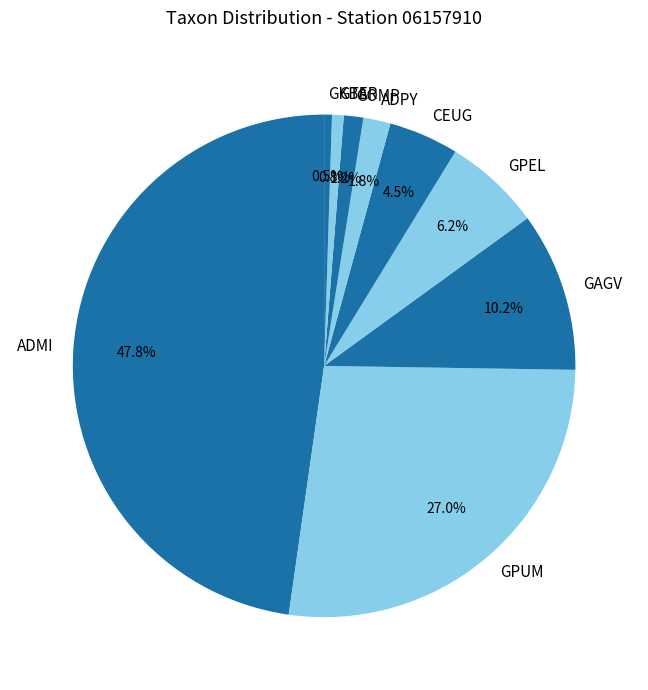

How many segments does this pie chart have?

9